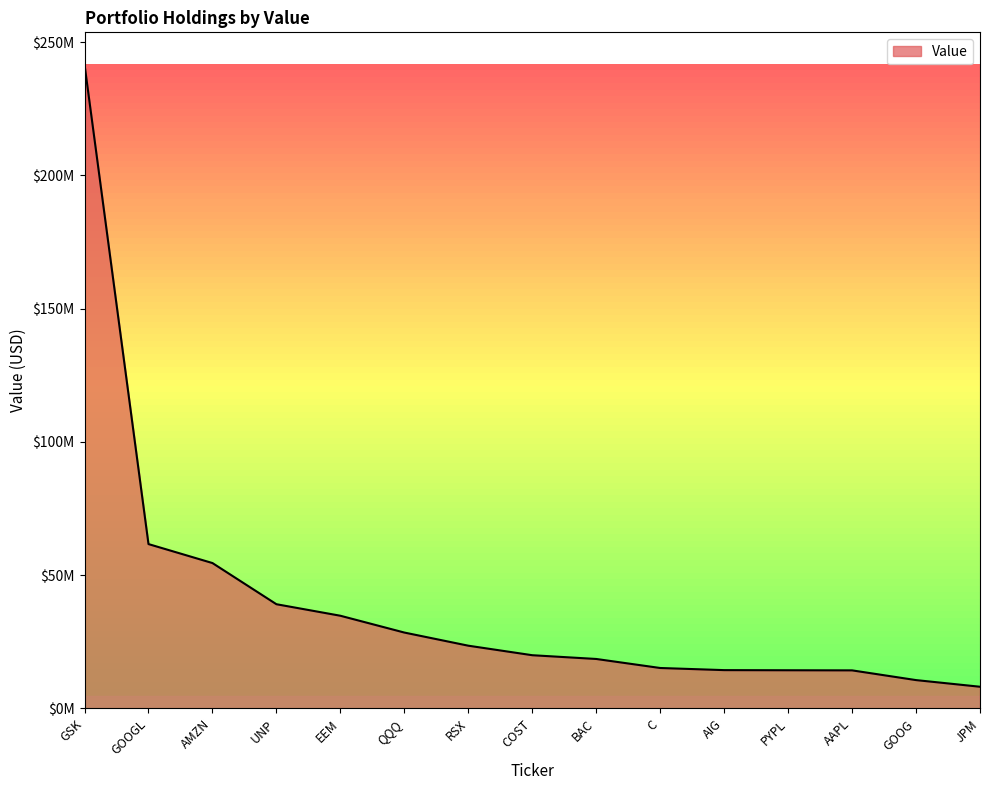

Does the chart have visible grid lines?

No